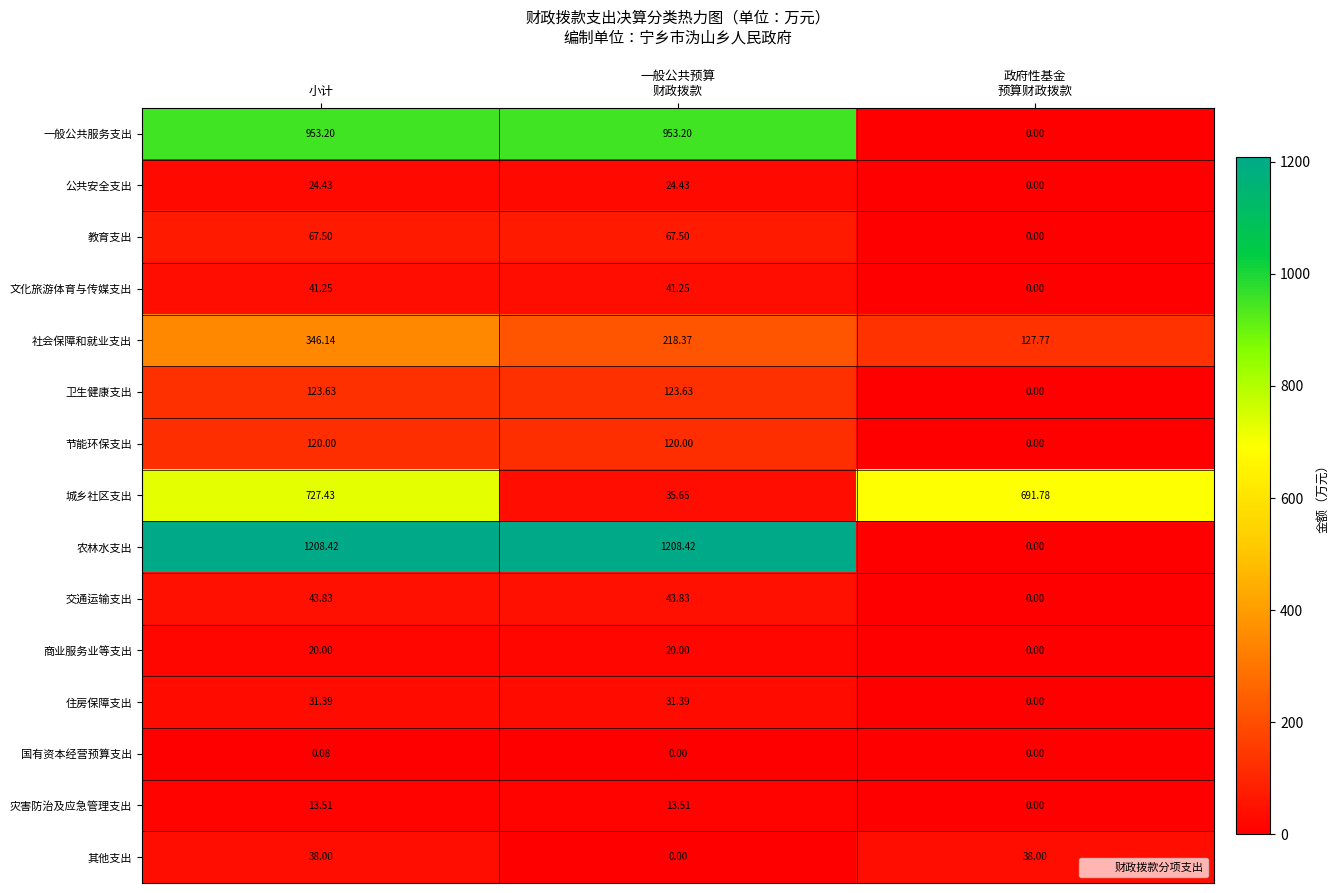

At which category is the sum across all series the highest?

小计